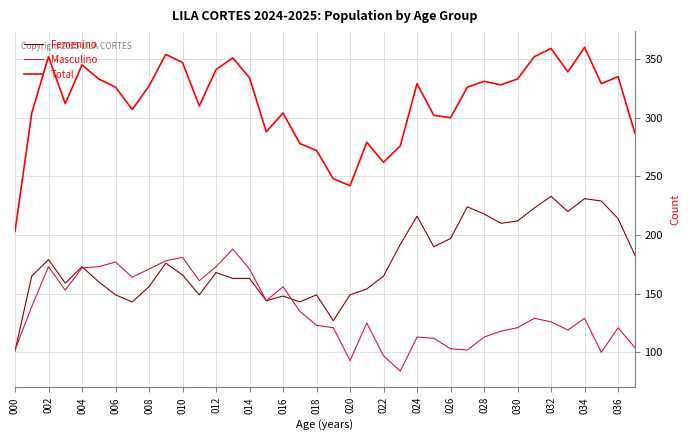

Rank the series by their average value, from highest to lowest.

Total, Femenino, Masculino